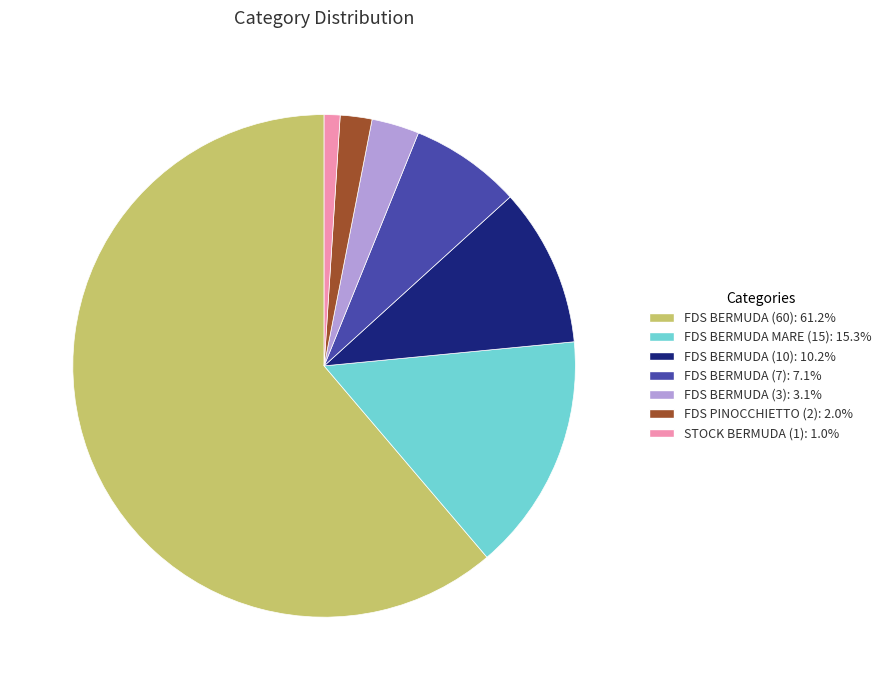

How many slices are in this pie chart?

7